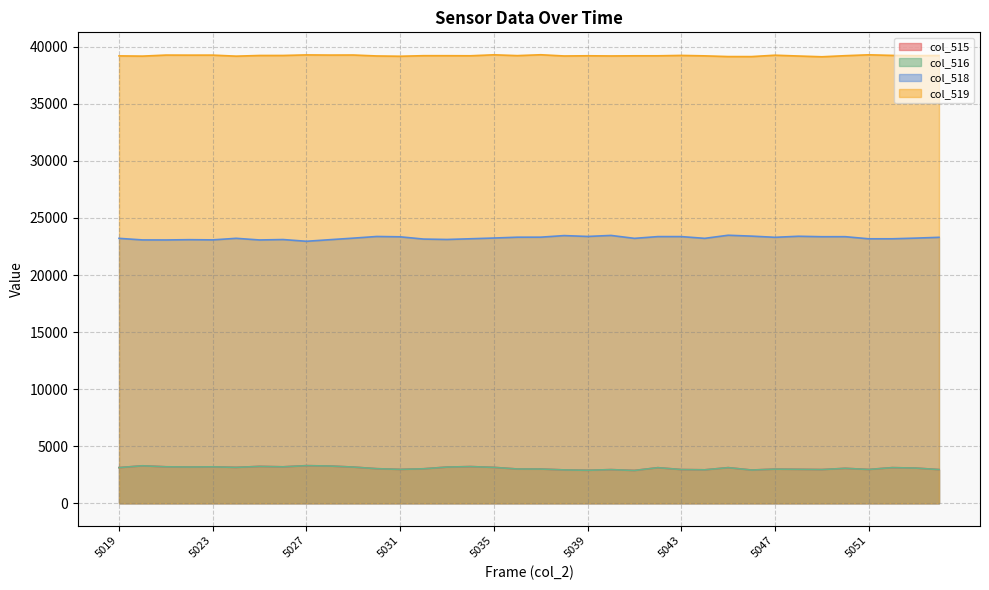

How many lines are shown in the chart?

4